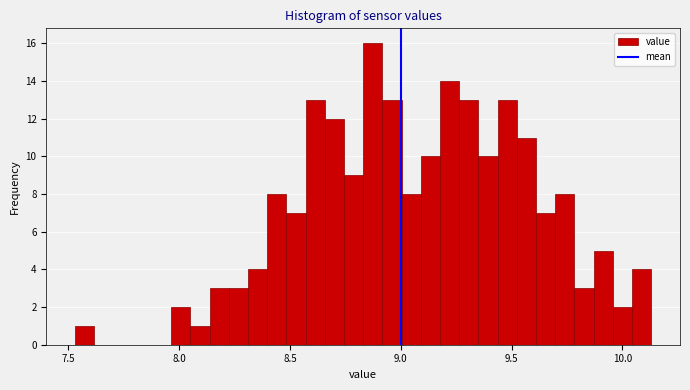

Read against the x-axis, roughly where is the centre of the tallest bar?

8.85